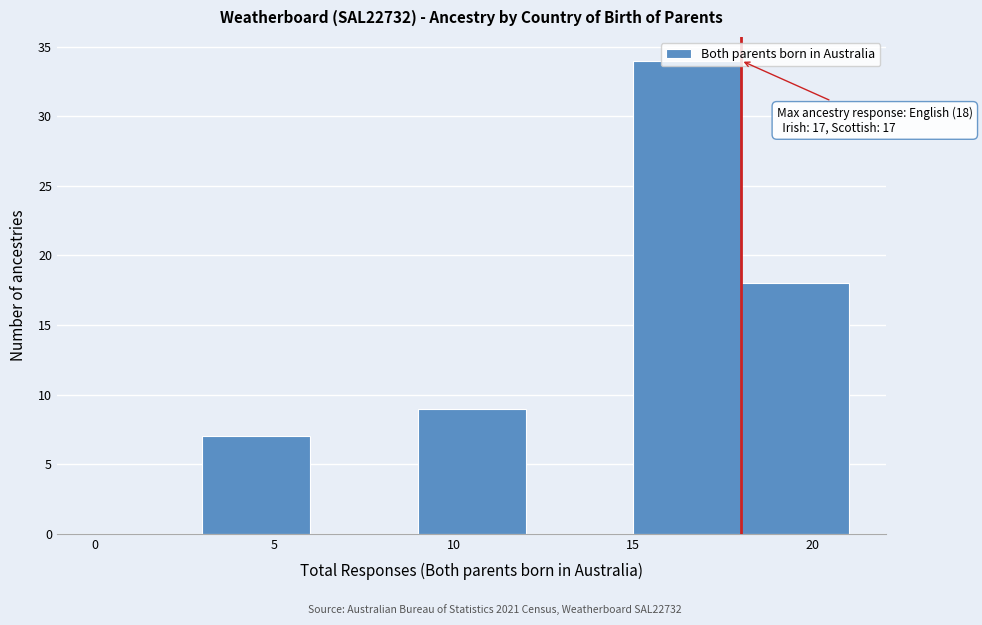

Which range on the x-axis has the tallest bar?

15 to 18